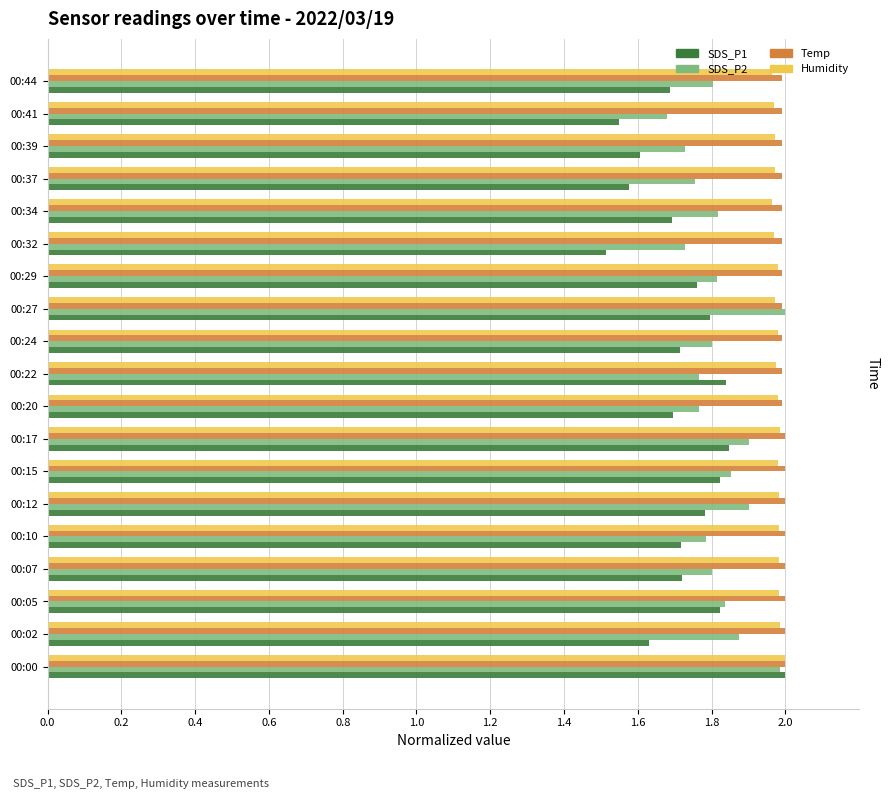

What is the total value across all series at 00:22?

7.6